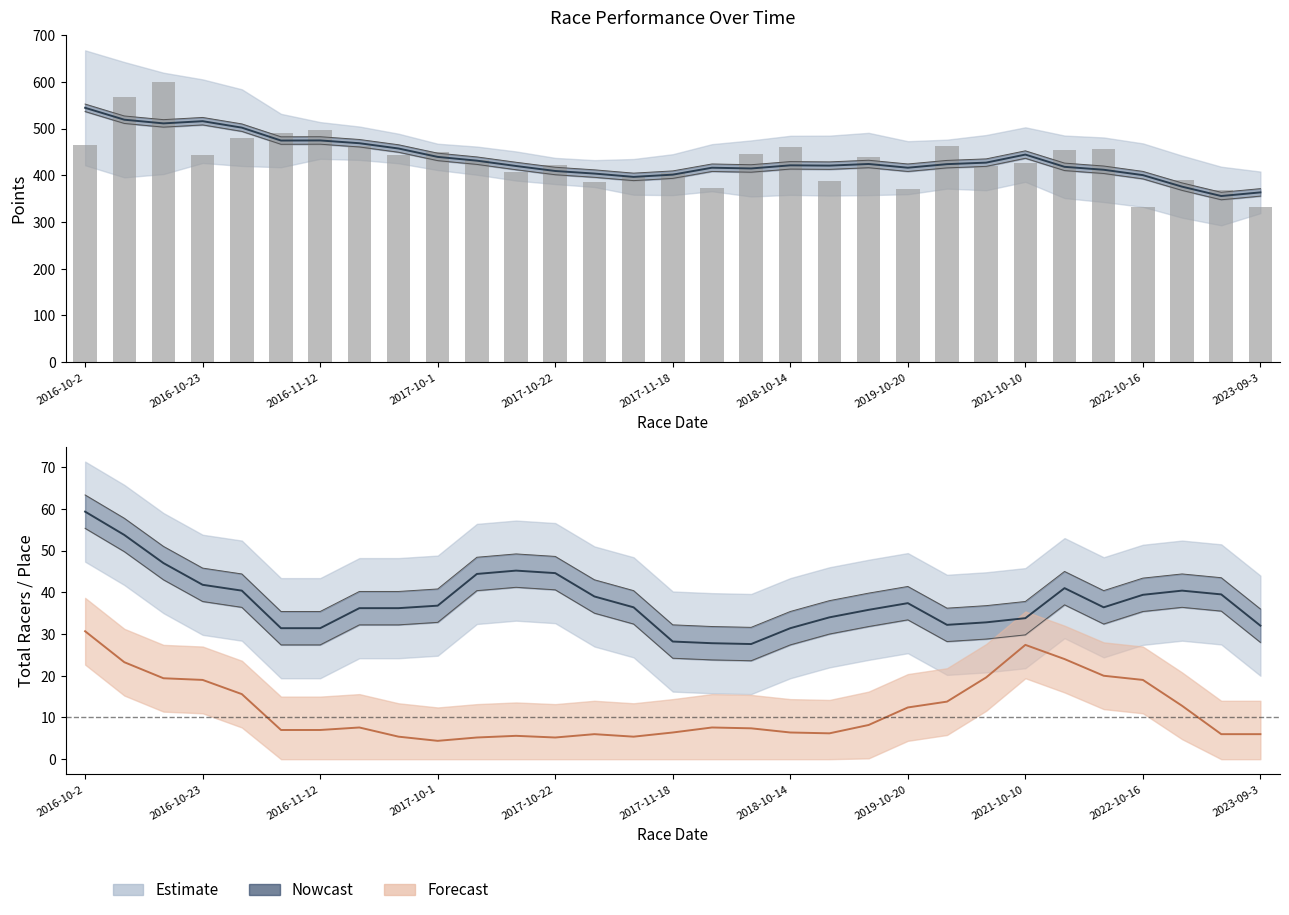

Which category has the lowest value in the Points series?

2023-09-3